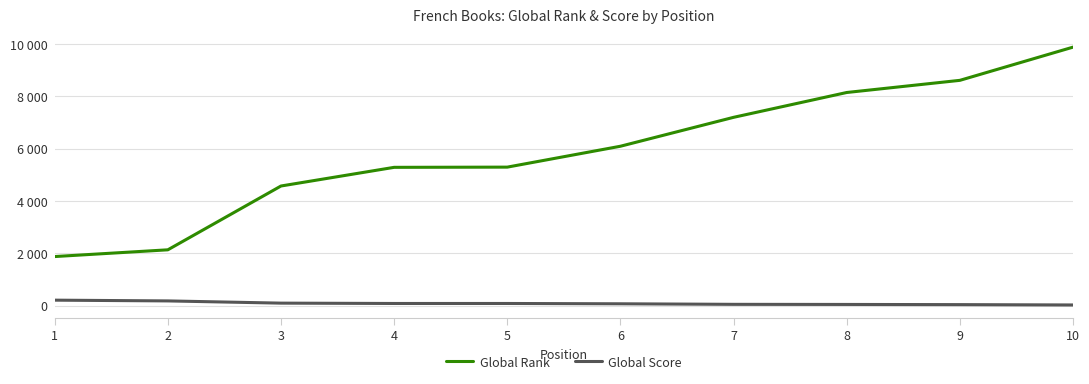

The Global Rank series shows 3482 at 5. True or false?

False